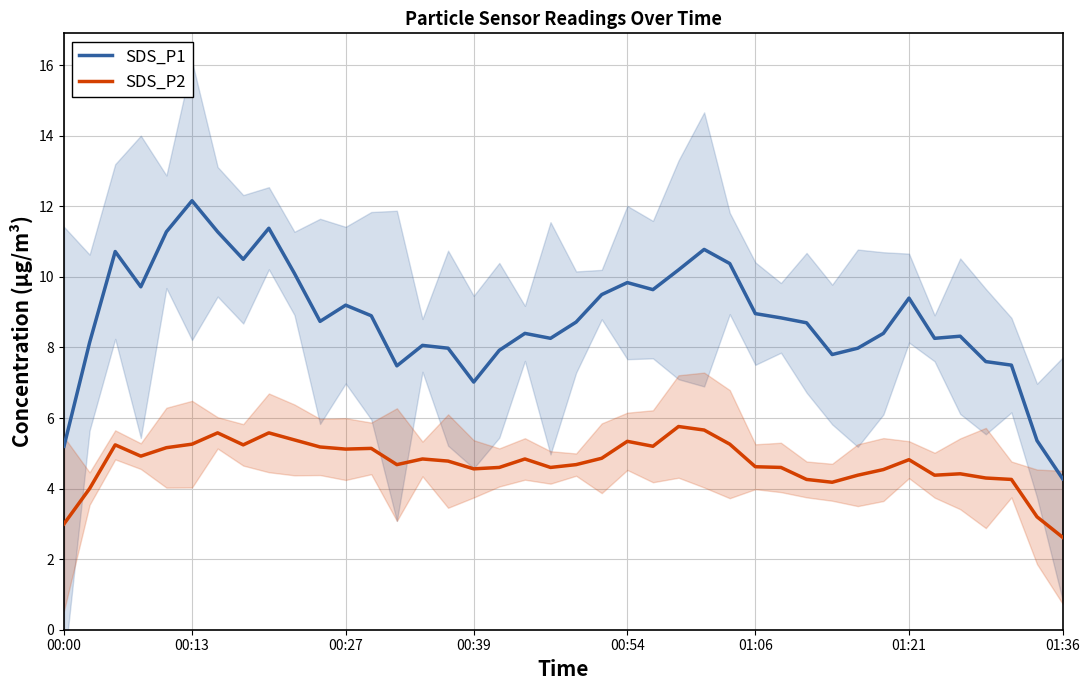

What is the maximum value for SDS_P2?

5.8